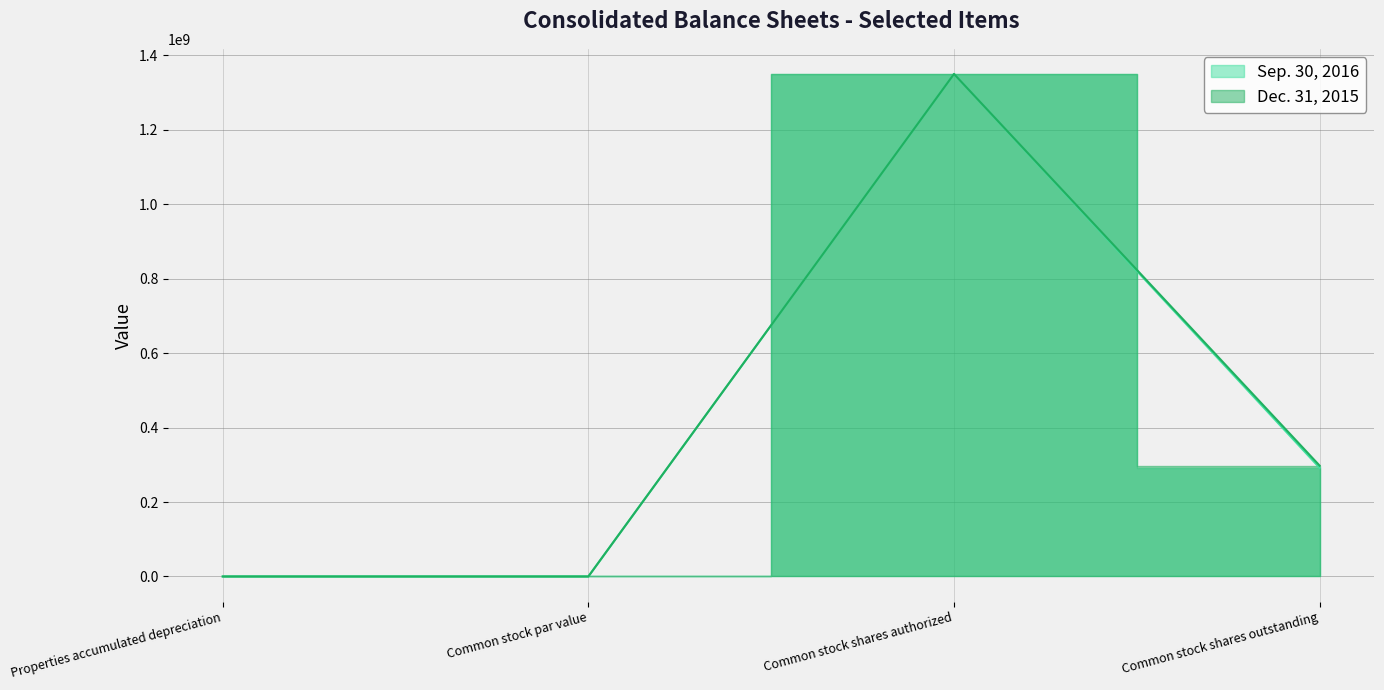

What is the value of the Sep. 30, 2016 point at the 1st from the left?

11663